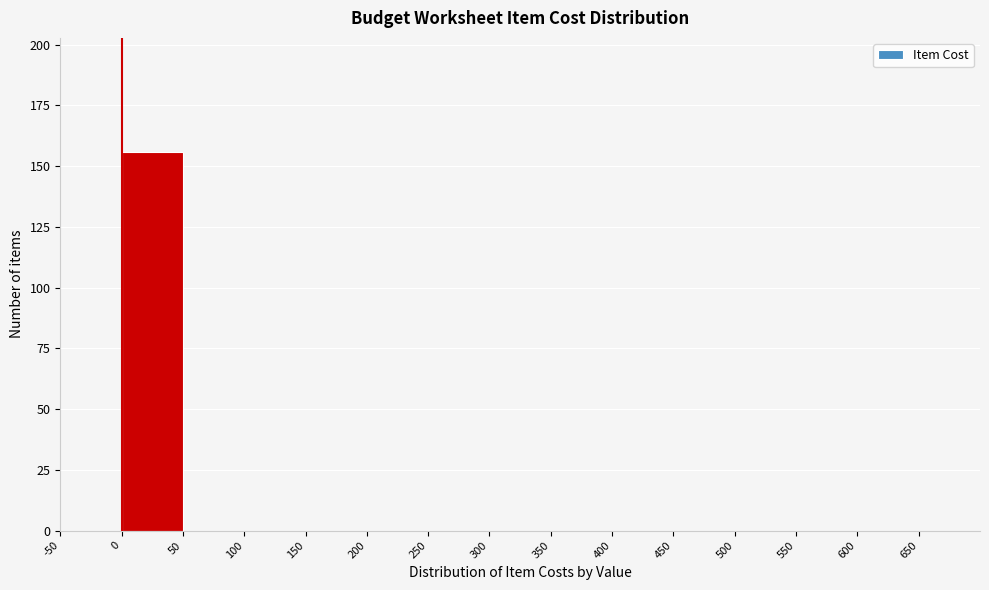

Reading left to right, transcribe this chart: for each bar, give the range it covers on the x-axis and its height. The values are not printed on the chart, so give them approximately, as read against the axis.

-50 to 0: 0
0 to 50: 155
50 to 100: 0
100 to 150: 0
150 to 200: 0
200 to 250: 0
250 to 300: 0
300 to 350: 0
350 to 400: 0
400 to 450: 0
450 to 500: 0
500 to 550: 0
550 to 600: 0
600 to 650: 0
650 to 700: 0